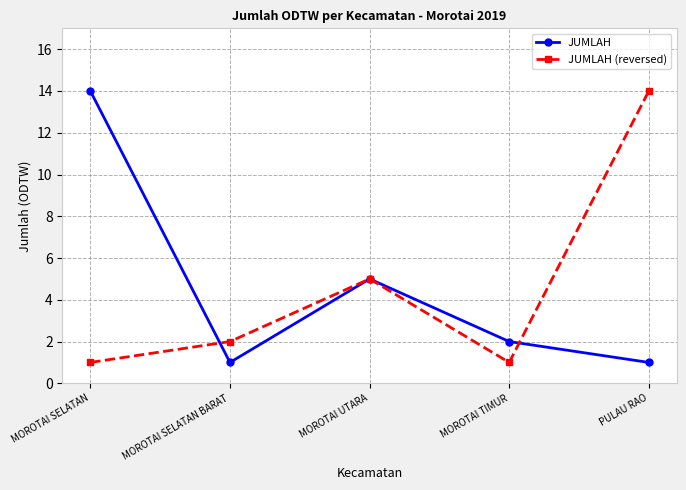

Where is the first local maximum for JUMLAH (reversed)?

MOROTAI UTARA